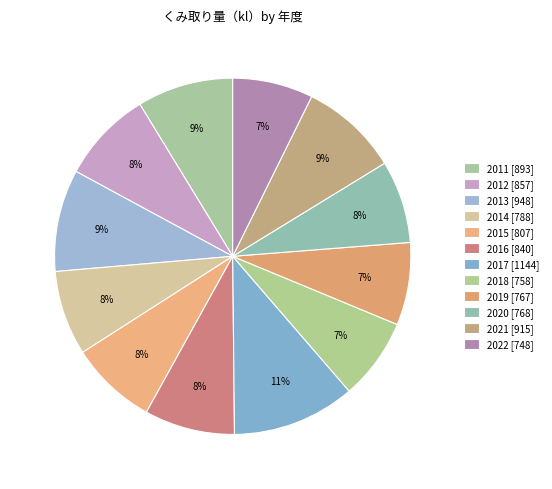

Is it true that 2014 is 8% of the pie?

True